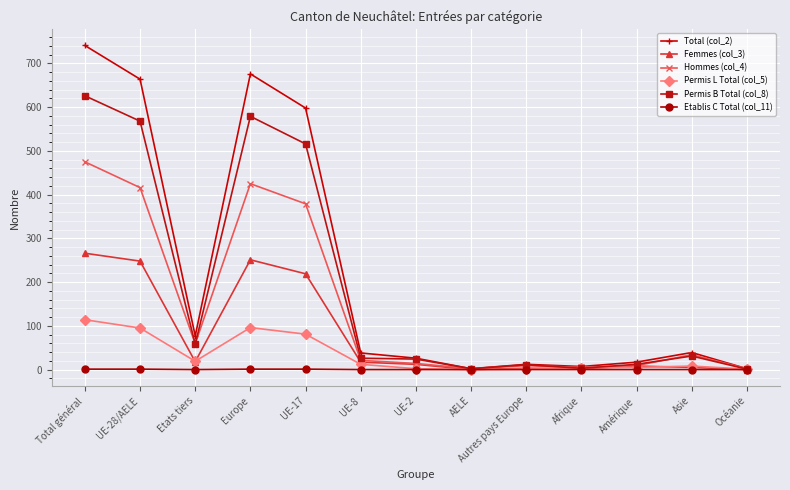

Which series has the largest range (max minus min)?

Total (col_2)